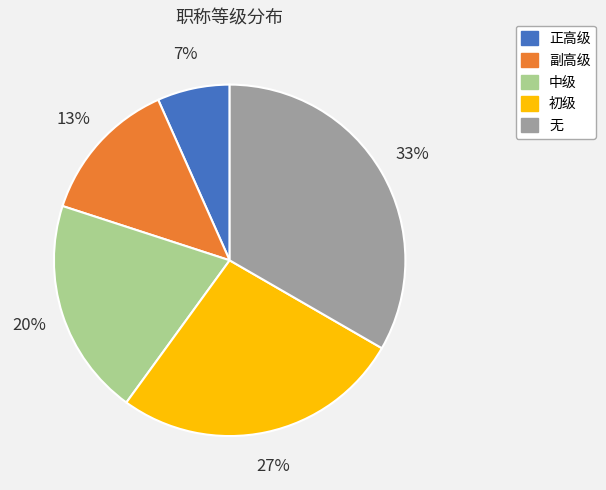

Is the sum of 正高级 and 副高级 greater than half?

No